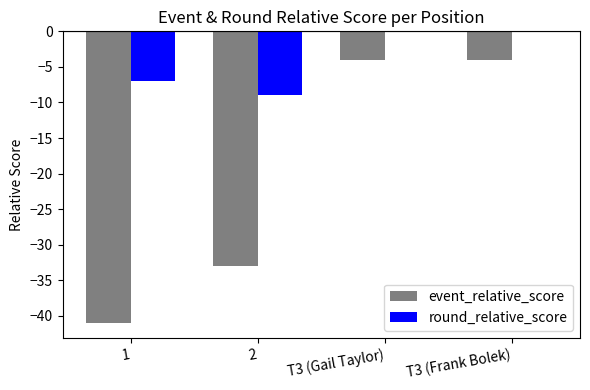

How many data points does each series have?

4